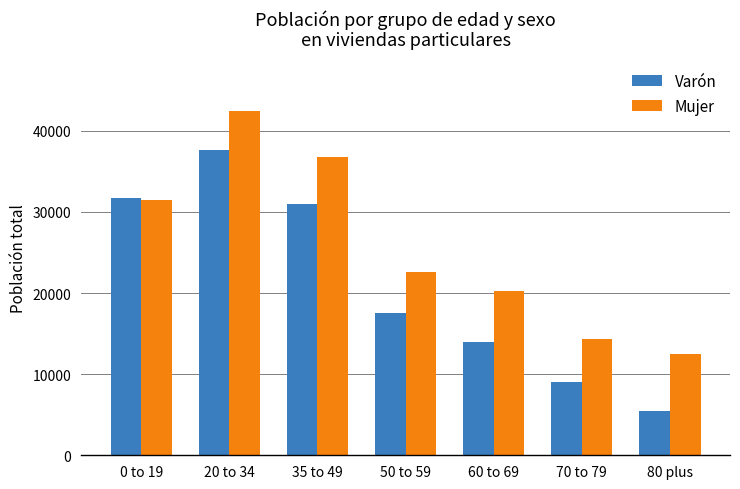

What is the sum of the Varón values at 35 to 49 and 20 to 34?

68660